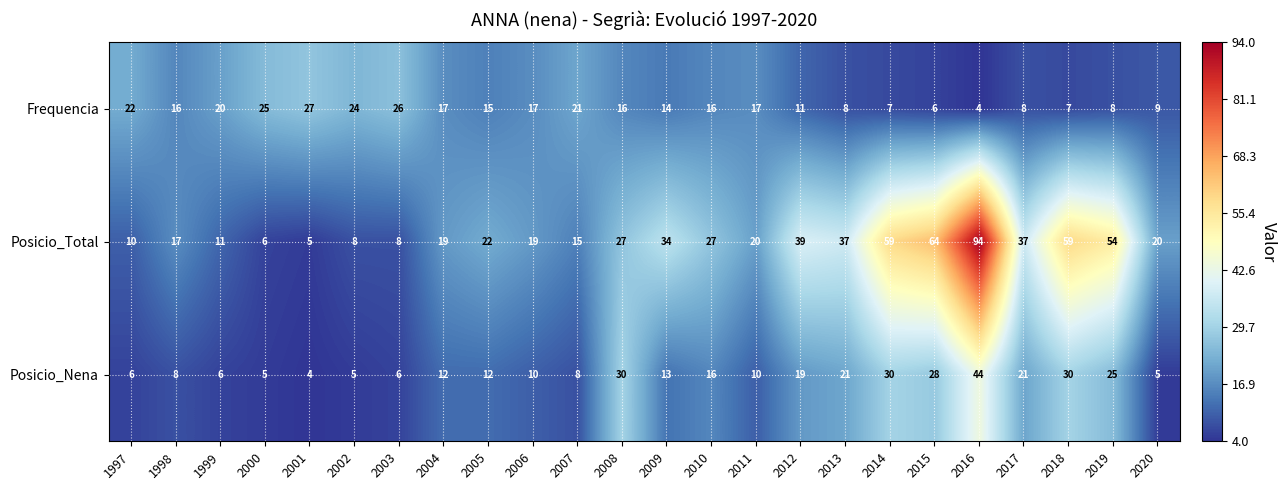

What is the minimum value shown in the chart?

4